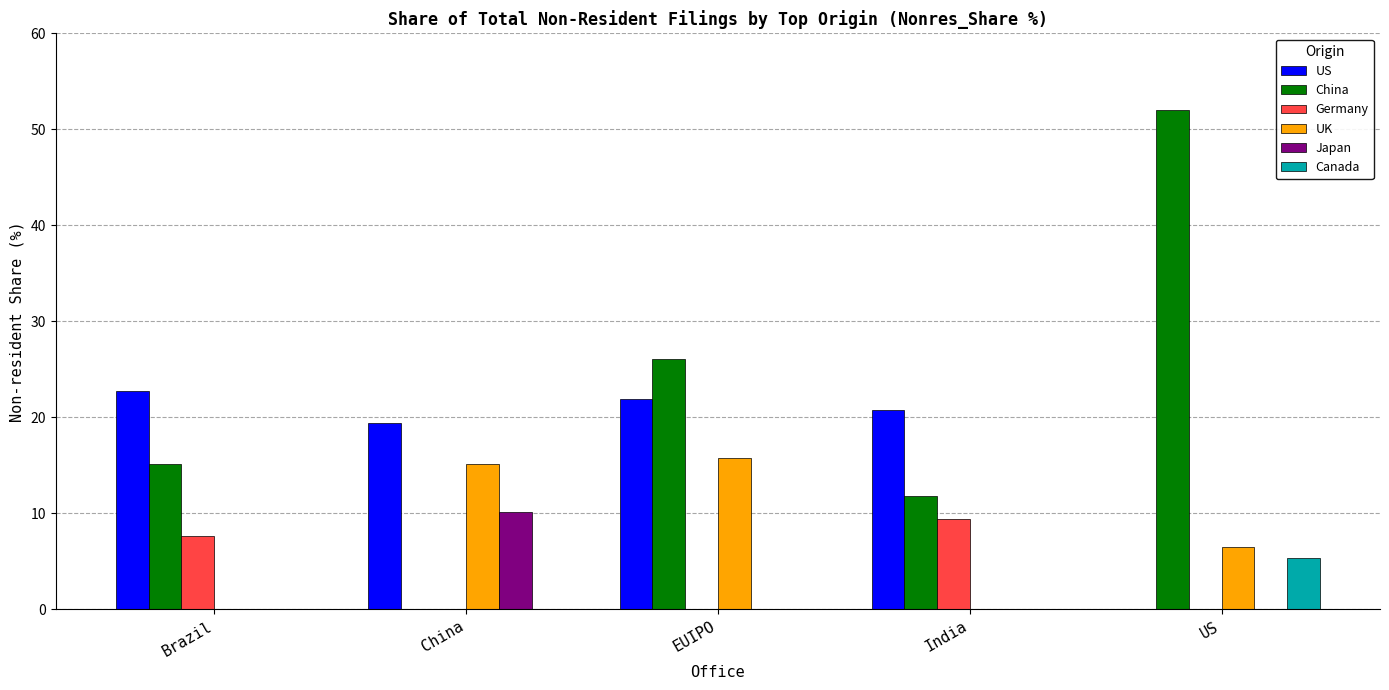

Reading left to right, extract all data points from this chart.

US: Brazil=22.7	China=19.4	EUIPO=21.9	India=20.8	US=0.0
China: Brazil=15.1	China=0.0	EUIPO=26.1	India=11.8	US=52.0
Germany: Brazil=7.6	China=0.0	EUIPO=0.0	India=9.4	US=0.0
UK: Brazil=0.0	China=15.1	EUIPO=15.8	India=0.0	US=6.5
Japan: Brazil=0.0	China=10.1	EUIPO=0.0	India=0.0	US=0.0
Canada: Brazil=0.0	China=0.0	EUIPO=0.0	India=0.0	US=5.4